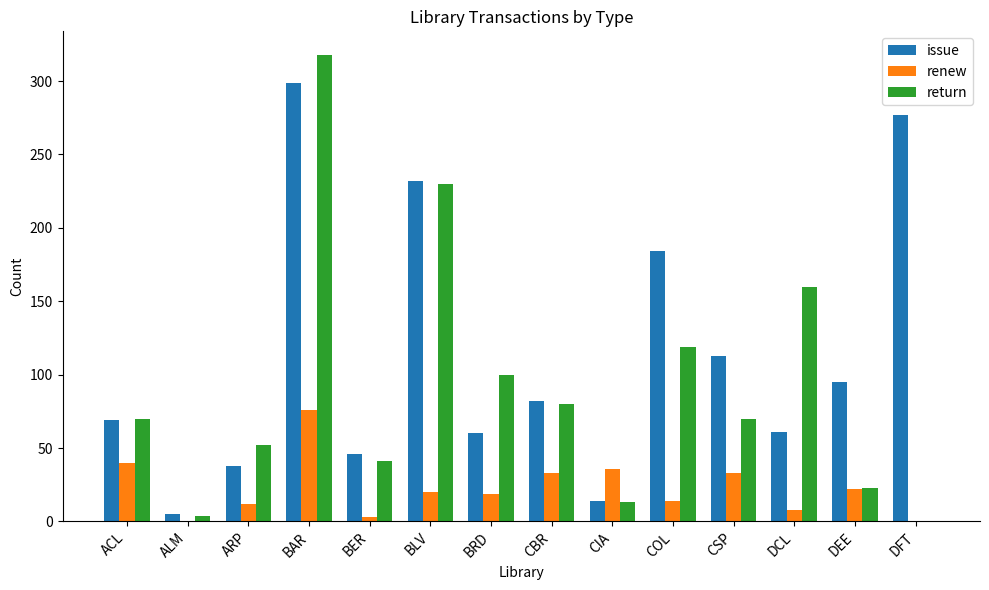

What is the sum of the renew values at ARP and COL?

26